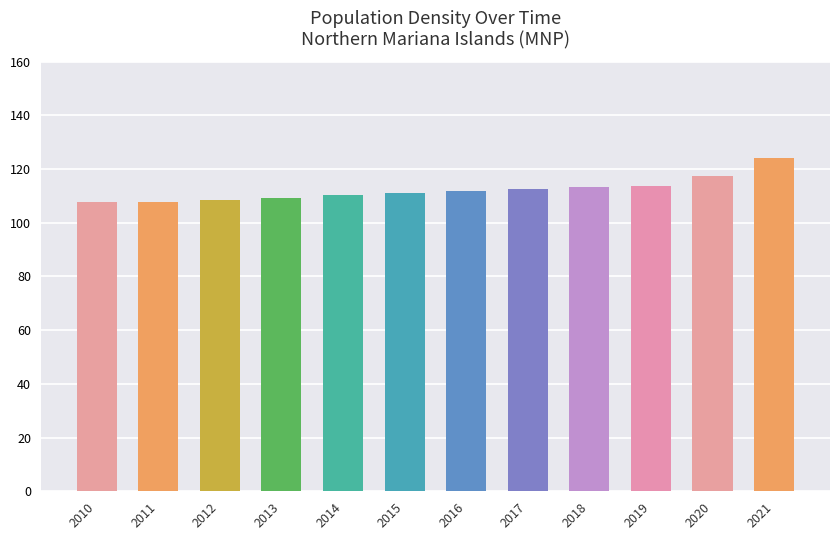

What is the sum of the values at 2011 and 2021?

231.8